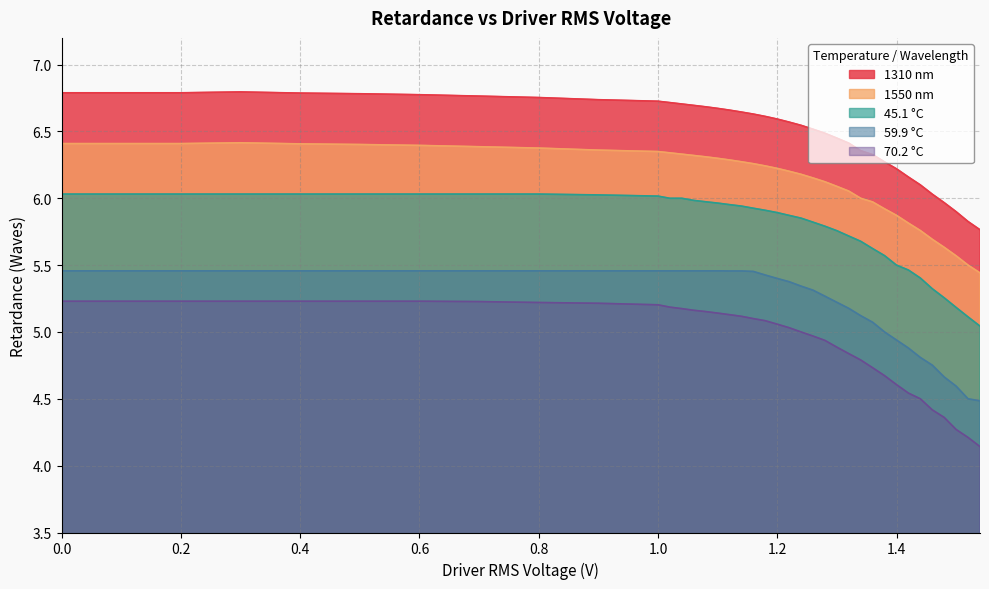

Reading right to left, list all the values displayed in this chart.

1310 nm: 1.54=5.8	1.52=5.8	1.5=5.9	1.48=6.0	1.46=6.0	1.44=6.1	1.42=6.2	1.4=6.2	1.38=6.3	1.36=6.3	1.34=6.4	1.32=6.4	1.3=6.5	1.28=6.5	1.26=6.5	1.24=6.5	1.22=6.6	1.2=6.6	1.18=6.6	1.16=6.6	1.14=6.6	1.12=6.7	1.1=6.7	1.08=6.7	1.06=6.7	1.04=6.7	1.02=6.7	1.0=6.7	0.9=6.7	0.8=6.8	0.7=6.8	0.6=6.8	0.5=6.8	0.4=6.8	0.3=6.8	0.2=6.8	0.1=6.8	0.0=6.8
1550 nm: 1.54=5.4	1.52=5.5	1.5=5.6	1.48=5.6	1.46=5.7	1.44=5.8	1.42=5.8	1.4=5.9	1.38=5.9	1.36=6.0	1.34=6.0	1.32=6.1	1.3=6.1	1.28=6.1	1.26=6.2	1.24=6.2	1.22=6.2	1.2=6.2	1.18=6.2	1.16=6.3	1.14=6.3	1.12=6.3	1.1=6.3	1.08=6.3	1.06=6.3	1.04=6.3	1.02=6.3	1.0=6.3	0.9=6.4	0.8=6.4	0.7=6.4	0.6=6.4	0.5=6.4	0.4=6.4	0.3=6.4	0.2=6.4	0.1=6.4	0.0=6.4
45.1 °C: 1.54=5.0	1.52=5.1	1.5=5.2	1.48=5.3	1.46=5.3	1.44=5.4	1.42=5.5	1.4=5.5	1.38=5.6	1.36=5.6	1.34=5.7	1.32=5.7	1.3=5.8	1.28=5.8	1.26=5.8	1.24=5.9	1.22=5.9	1.2=5.9	1.18=5.9	1.16=5.9	1.14=5.9	1.12=6.0	1.1=6.0	1.08=6.0	1.06=6.0	1.04=6.0	1.02=6.0	1.0=6.0	0.9=6.0	0.8=6.0	0.7=6.0	0.6=6.0	0.5=6.0	0.4=6.0	0.3=6.0	0.2=6.0	0.1=6.0	0.0=6.0
59.9 °C: 1.54=4.5	1.52=4.5	1.5=4.6	1.48=4.7	1.46=4.8	1.44=4.8	1.42=4.9	1.4=4.9	1.38=5.0	1.36=5.1	1.34=5.1	1.32=5.2	1.3=5.2	1.28=5.3	1.26=5.3	1.24=5.3	1.22=5.4	1.2=5.4	1.18=5.4	1.16=5.5	1.14=5.5	1.12=5.5	1.1=5.5	1.08=5.5	1.06=5.5	1.04=5.5	1.02=5.5	1.0=5.5	0.9=5.5	0.8=5.5	0.7=5.5	0.6=5.5	0.5=5.5	0.4=5.5	0.3=5.5	0.2=5.5	0.1=5.5	0.0=5.5
70.2 °C: 1.54=4.1	1.52=4.2	1.5=4.3	1.48=4.4	1.46=4.4	1.44=4.5	1.42=4.5	1.4=4.6	1.38=4.7	1.36=4.7	1.34=4.8	1.32=4.8	1.3=4.9	1.28=4.9	1.26=5.0	1.24=5.0	1.22=5.0	1.2=5.1	1.18=5.1	1.16=5.1	1.14=5.1	1.12=5.1	1.1=5.1	1.08=5.2	1.06=5.2	1.04=5.2	1.02=5.2	1.0=5.2	0.9=5.2	0.8=5.2	0.7=5.2	0.6=5.2	0.5=5.2	0.4=5.2	0.3=5.2	0.2=5.2	0.1=5.2	0.0=5.2